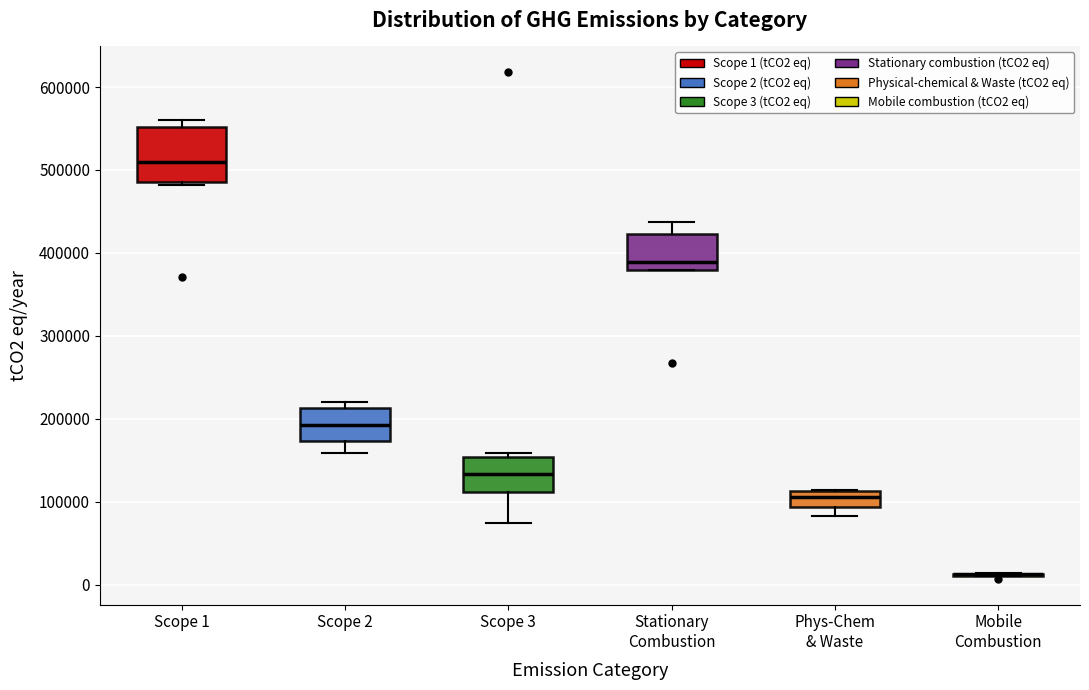

Reading left to right, transcribe this box plot: for each box, give where its median line is, the range the box spans, and where its two whiskers end, as read against the y-axis. The values are not printed on the chart, so give them approximately, as read against the axis.

Scope 1: median 510000, box 490000 to 550000, whiskers 480000 to 560000
Scope 2: median 190000, box 170000 to 210000, whiskers 160000 to 220000
Scope 3: median 130000, box 110000 to 150000, whiskers 70000 to 160000
Stationary Combustion: median 390000, box 380000 to 420000, whiskers 380000 to 440000
Phys-Chem & Waste: median 110000 (inside the box), box 90000 to 110000, whiskers 80000 to 110000
Mobile Combustion: box collapsed to a line at 10000, whiskers 10000 to 10000